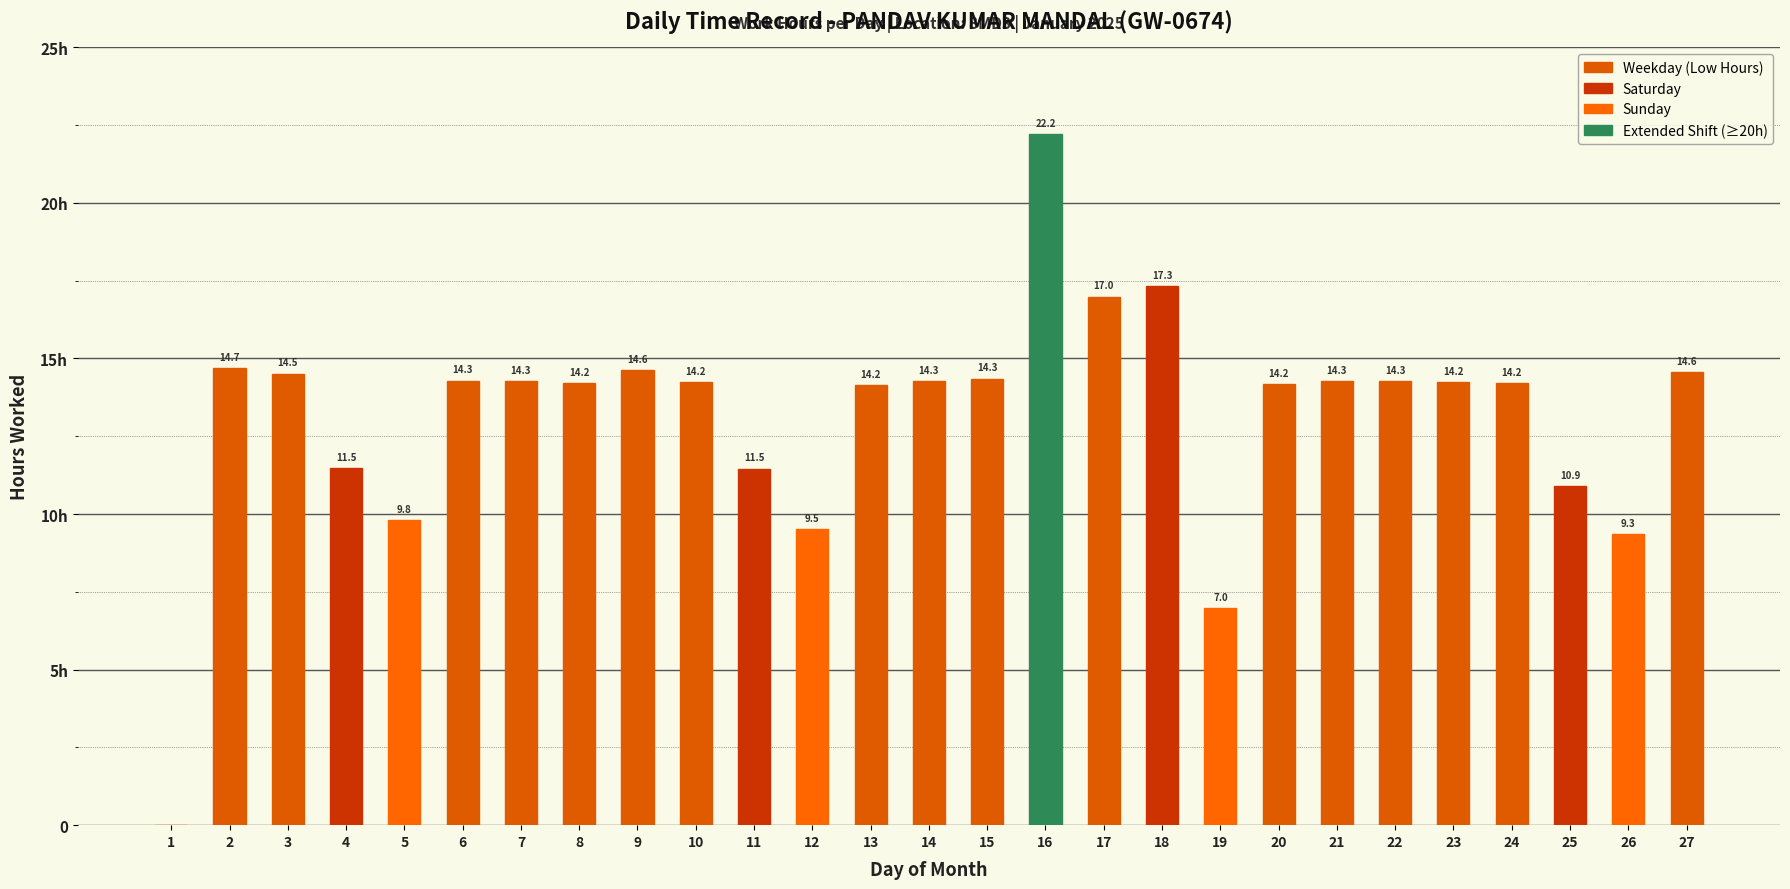

Are the bars horizontal?

No